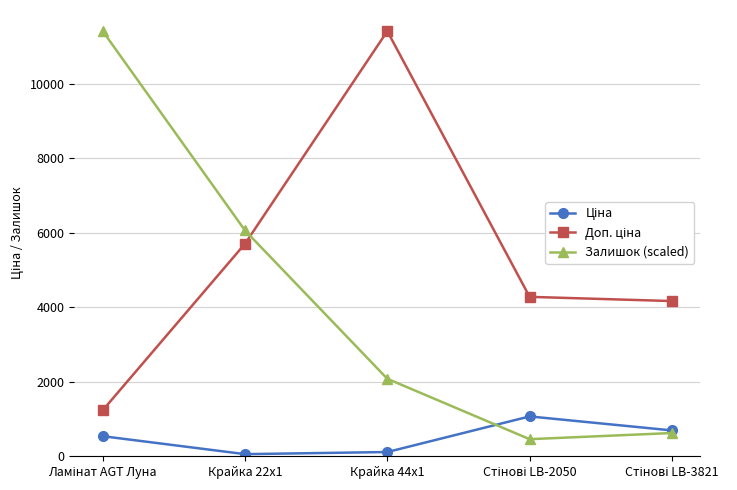

Which series has the widest spread of values?

Залишок (scaled)